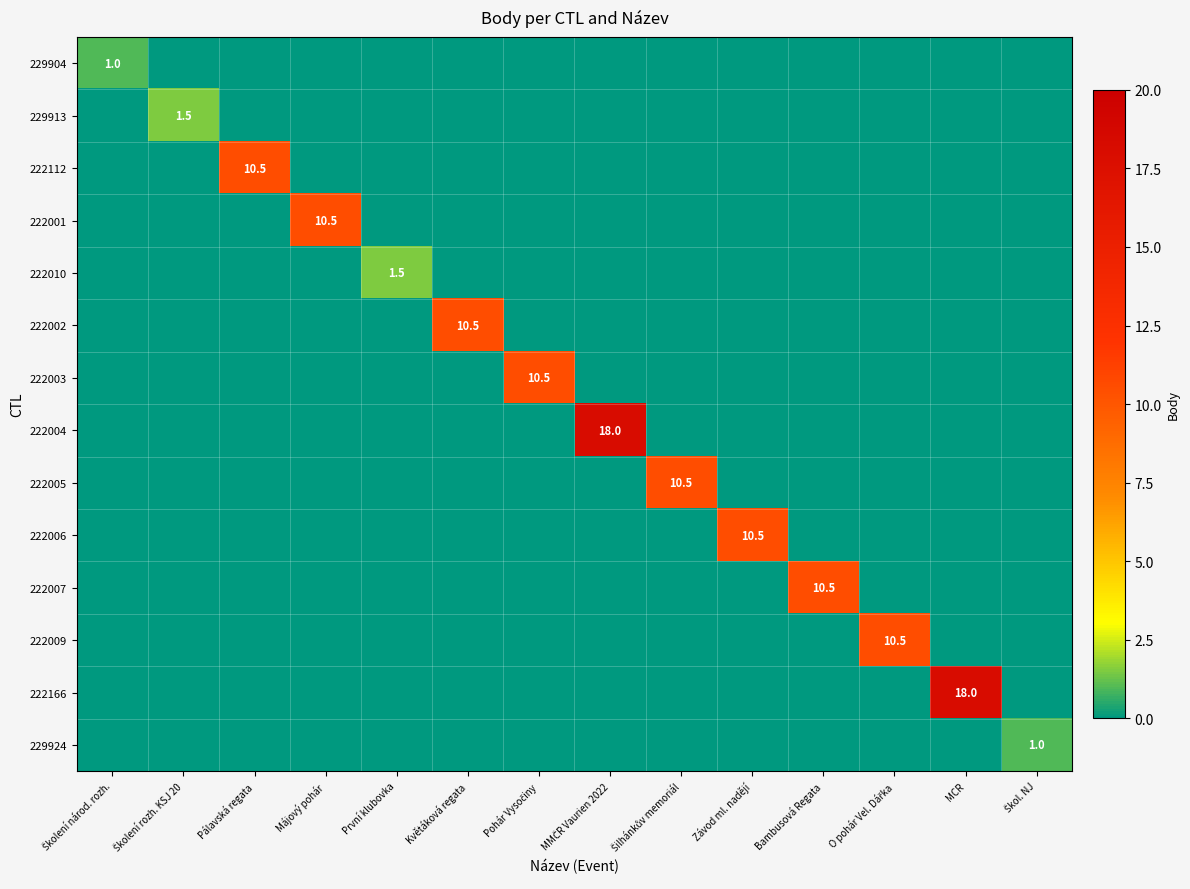

Rank the series at Pálavská regata from highest to lowest value.

222112, 229904, 229913, 222001, 222010, 222002, 222003, 222004, 222005, 222006, 222007, 222009, 222166, 229924